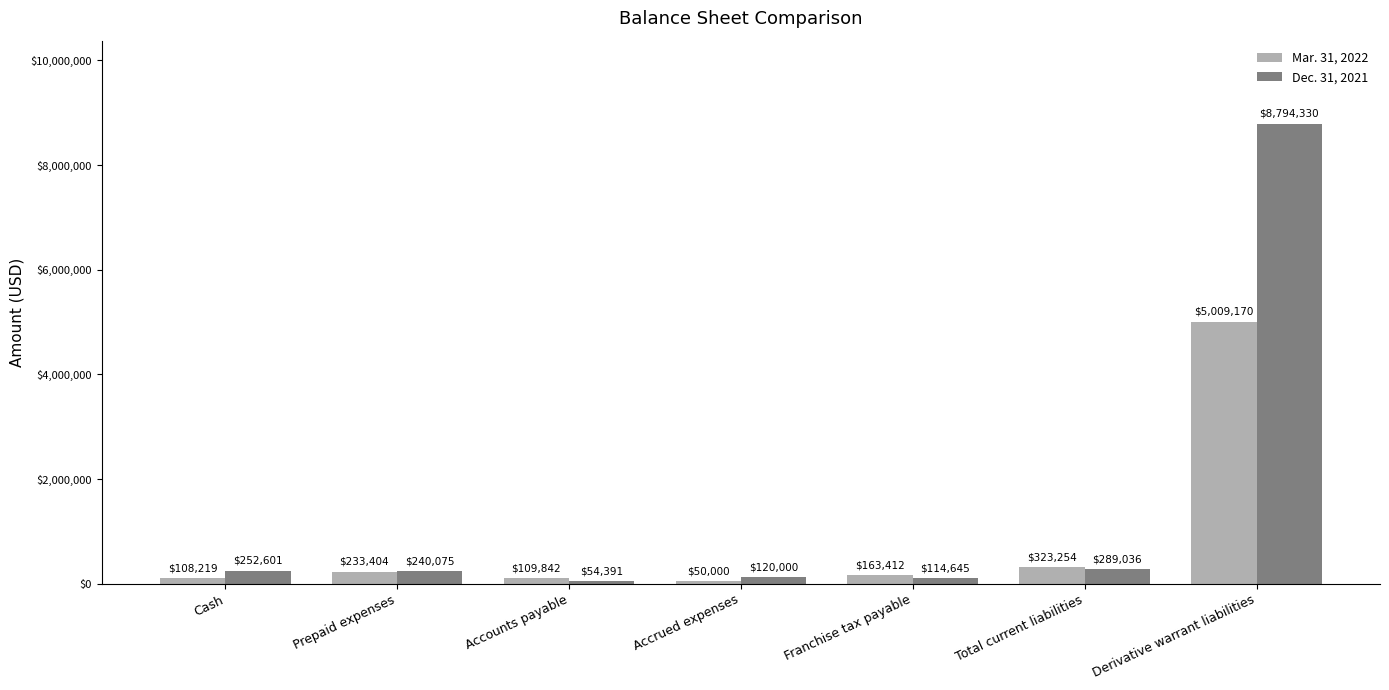

Read the Dec. 31, 2021 value at Cash, to the nearest 10.

252600